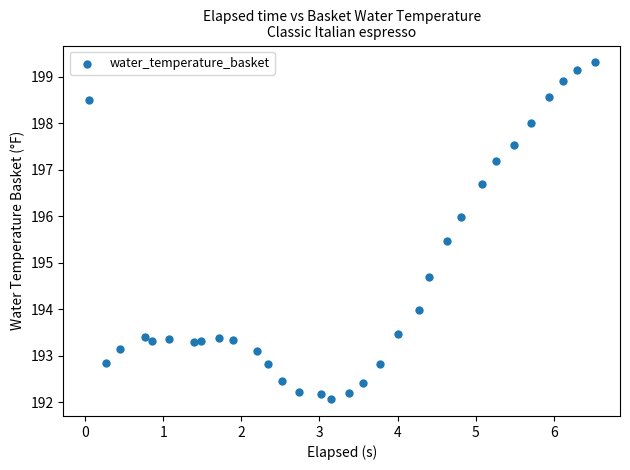

What Y value in the scatter plot is closest to 195?

194.7